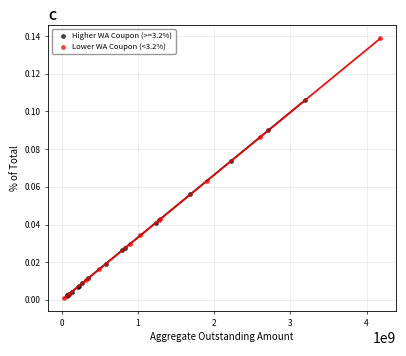

Which series has the largest Y range (max minus min)?

Lower WA Coupon (<3.2%)